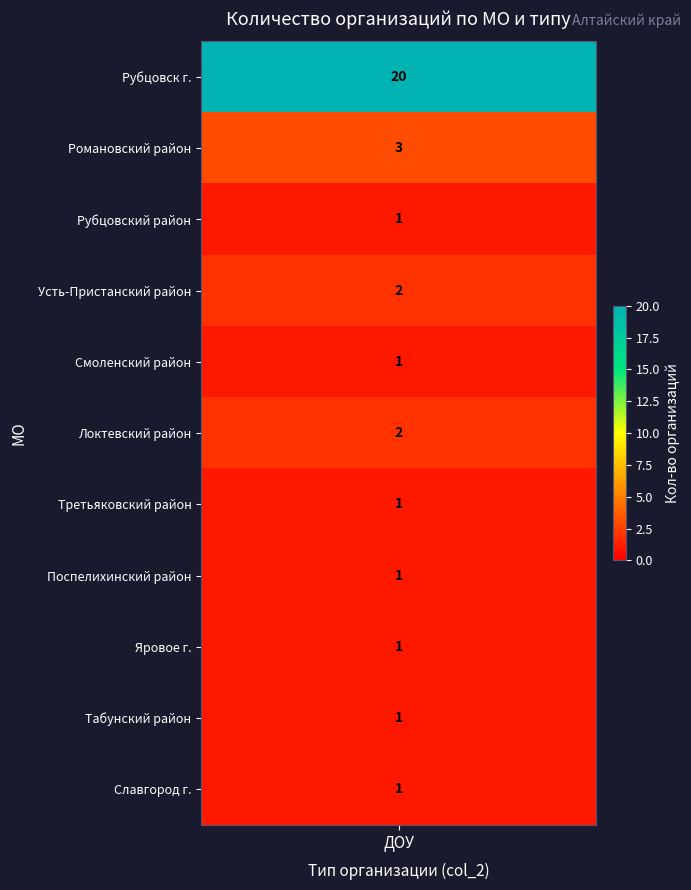

Between Рубцовск г. and Третьяковский район, which series saw the biggest shift?

ДОУ